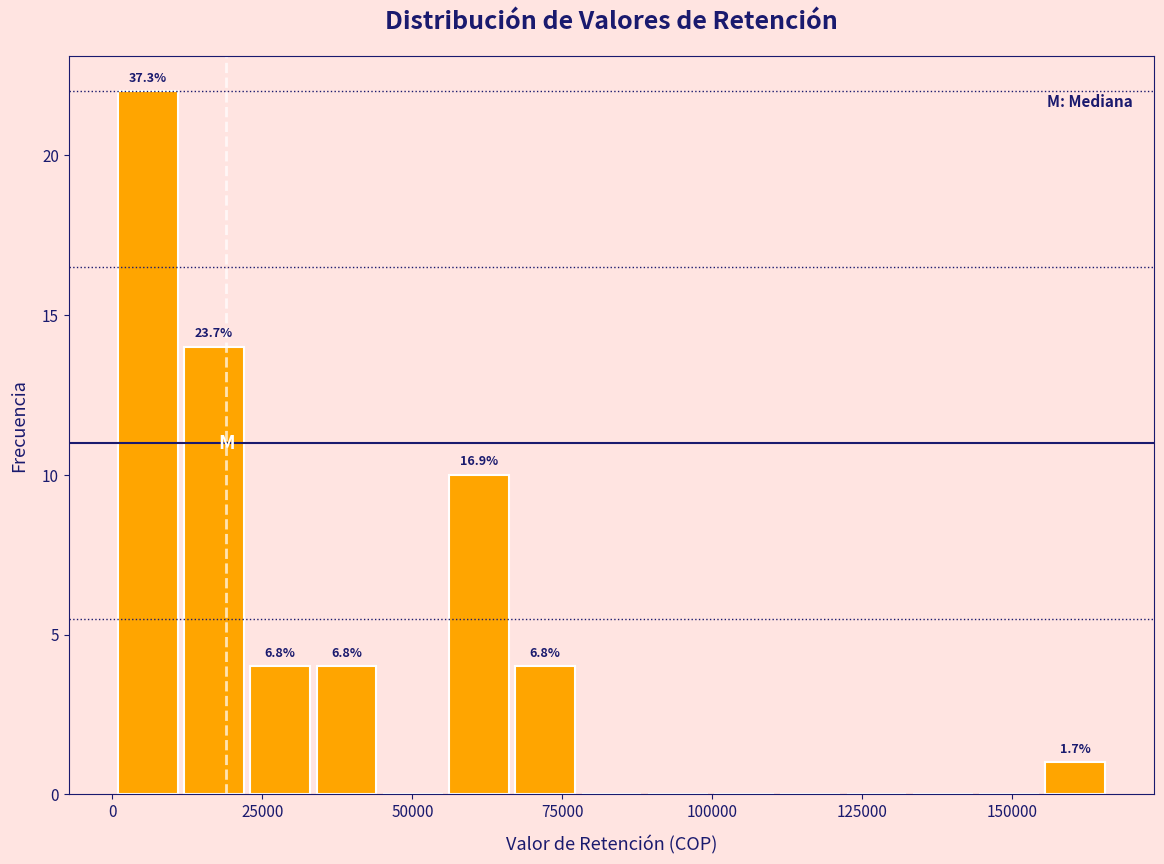

Around what value on the x-axis is the tallest bar? Give the approximate position of its centre, as read against the axis.

5000